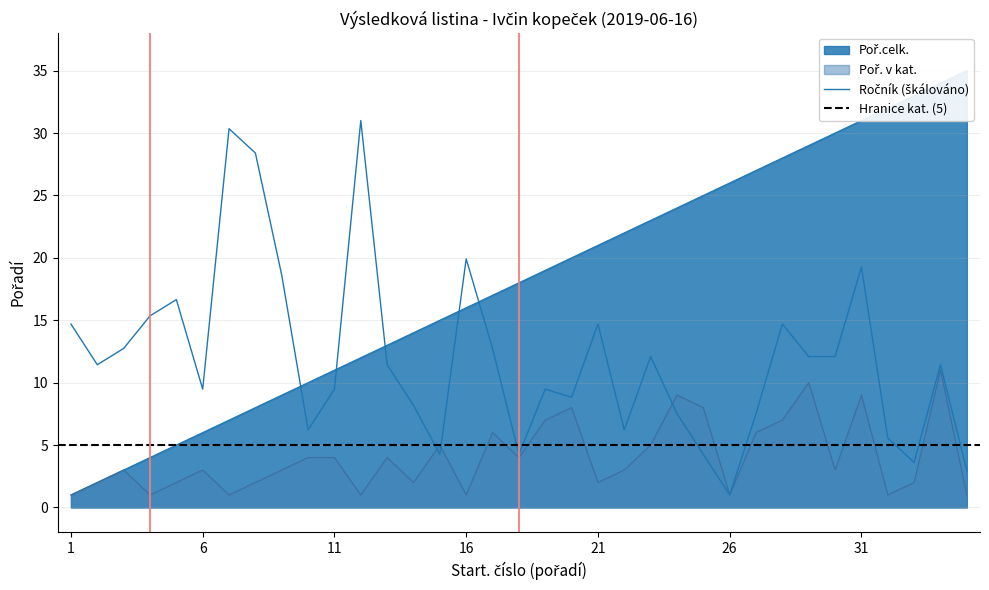

Is the value of Ročník at 33 greater than the value of Poř. v kat. at 30?

Yes